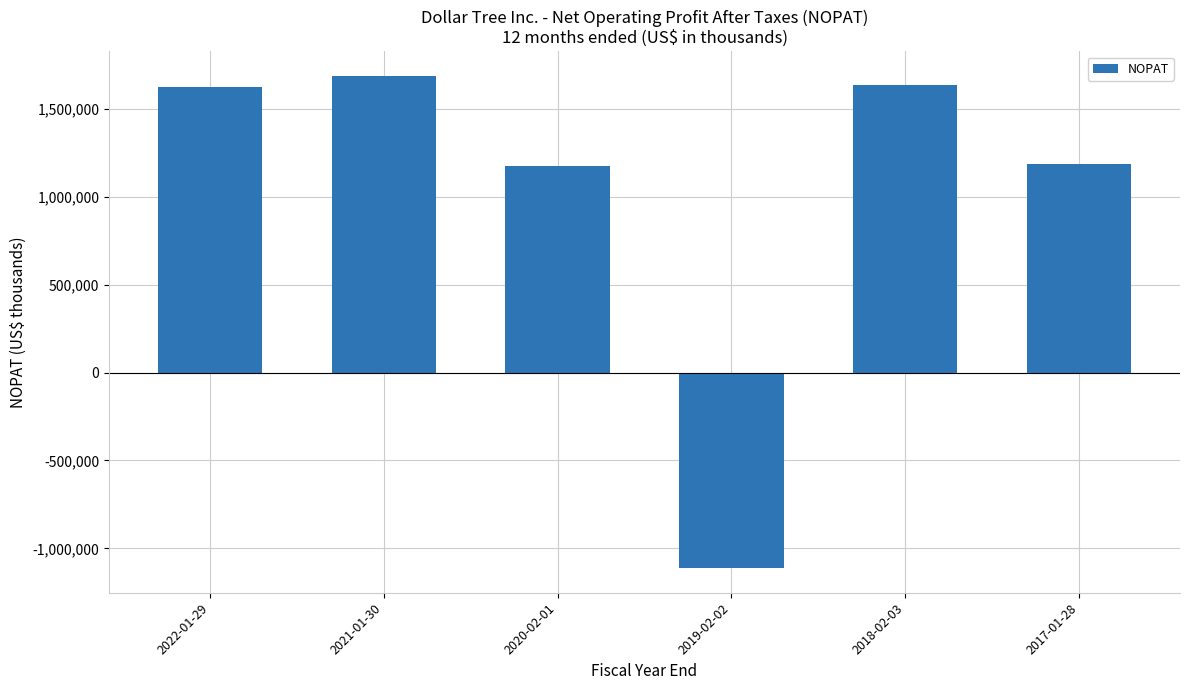

What is the label of the 5th bar from the right?

2021-01-30